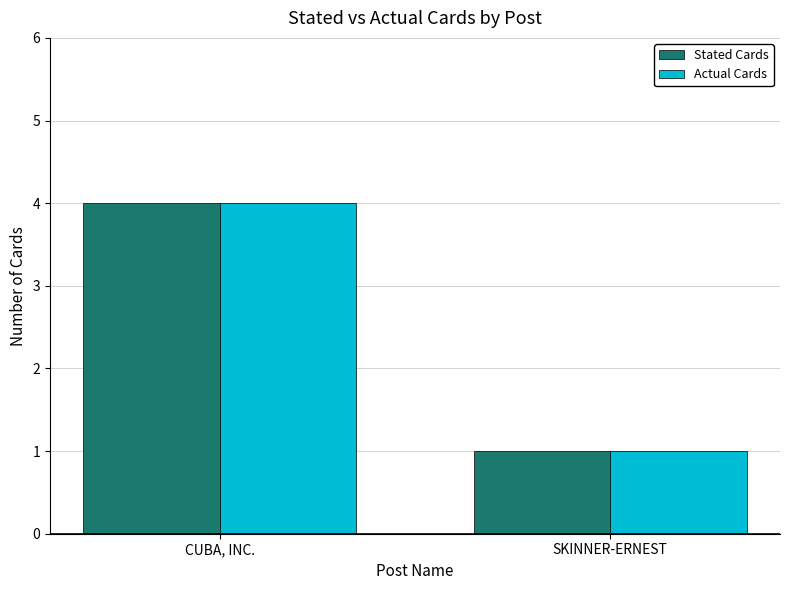

Count the number of categories in the chart.

2